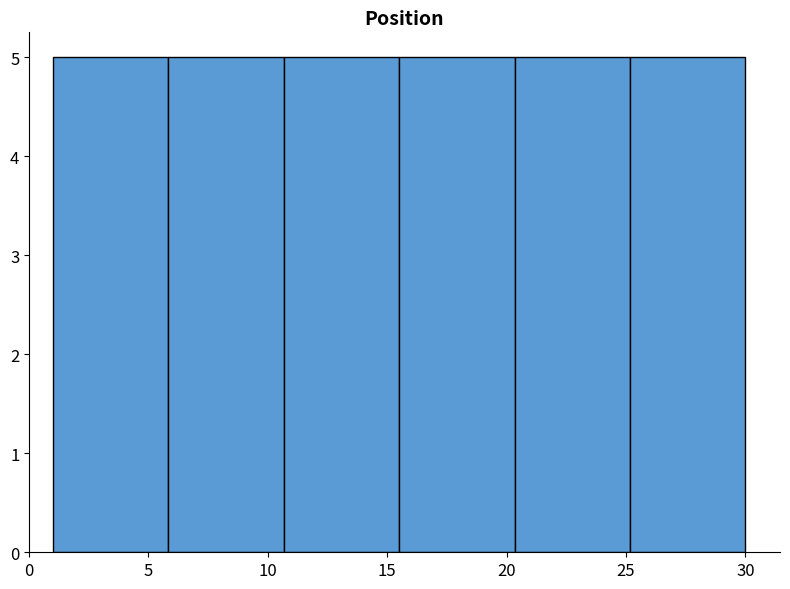

Reading left to right, transcribe this chart: for each bar, give the range it covers on the x-axis and its height. Neither the bar edges nor the heights are printed on the chart, so give them approximately, as read against the axes.

1.0 to 6.0: 5
6.0 to 10.5: 5
10.5 to 15.5: 5
15.5 to 20.5: 5
20.5 to 25.0: 5
25.0 to 30.0: 5